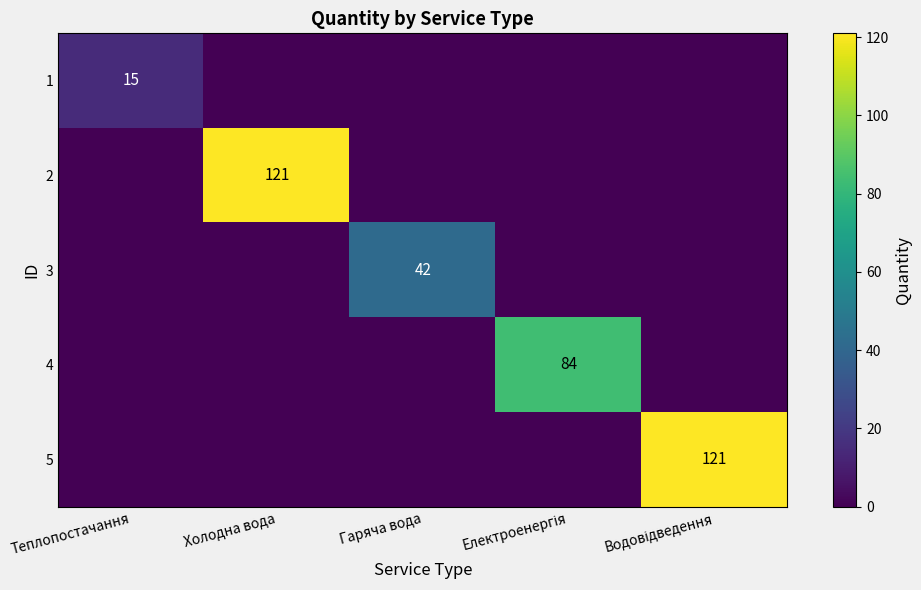

True or false: 3 has a value of 58 at Гаряча вода.

False